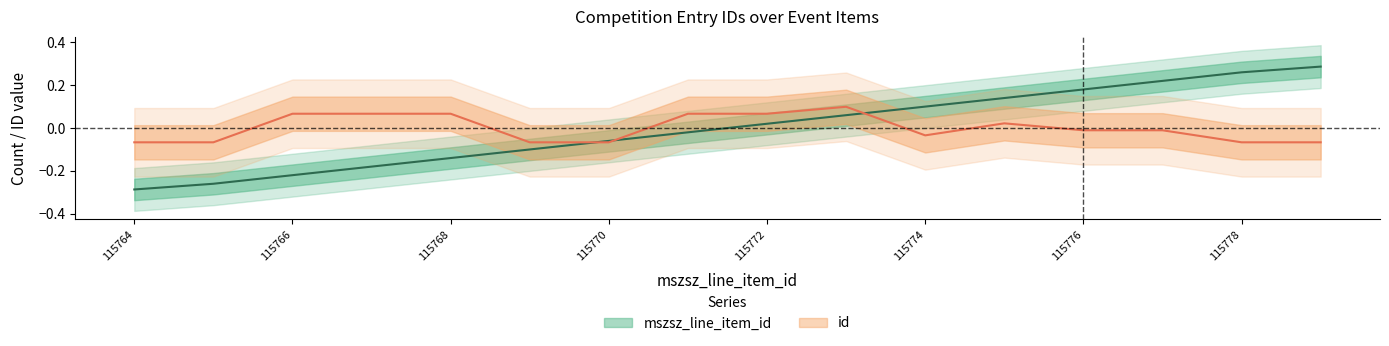

Is it true that the value at 115772 is 0.0?

True